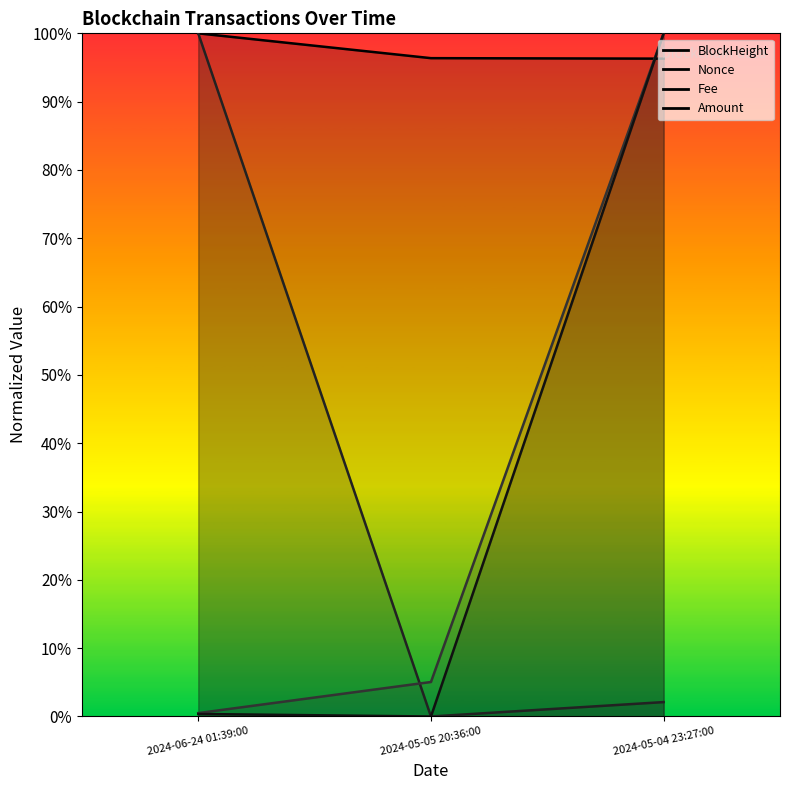

Which series has the widest spread of values?

Nonce